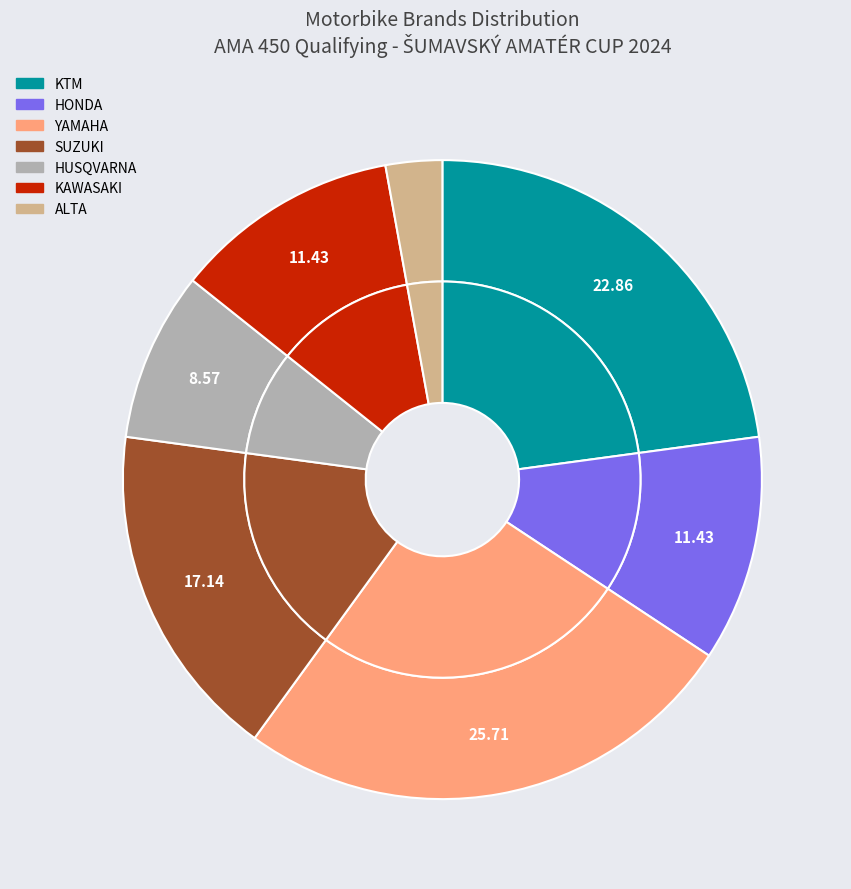

To the nearest percent, what is the difference between the largest and smallest slice percentages?

23%